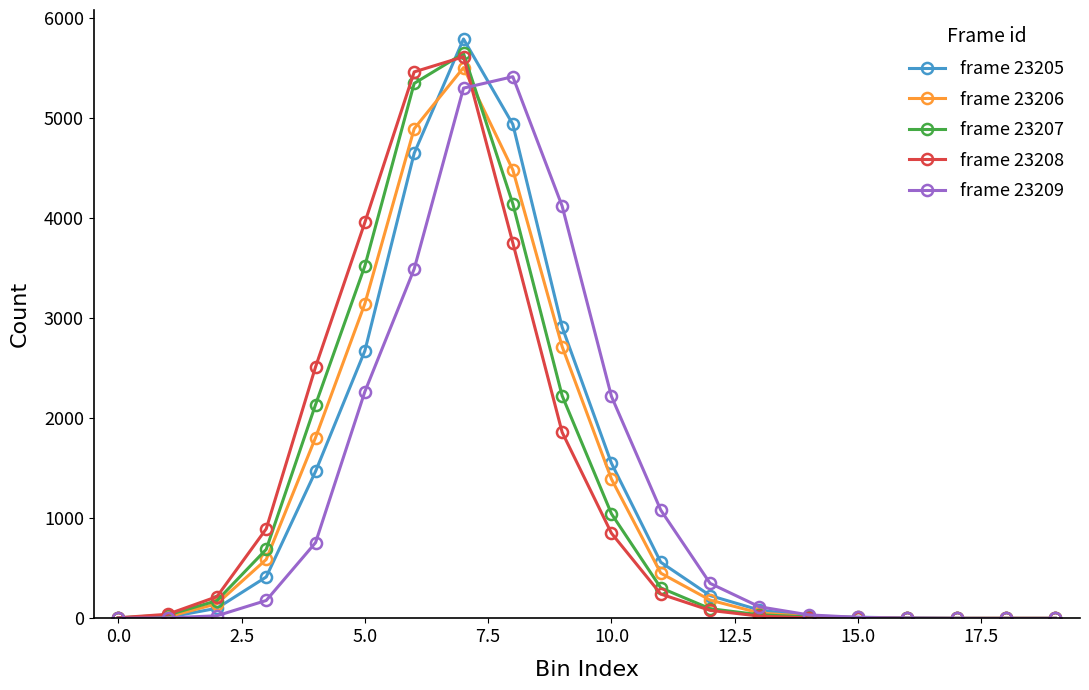

What is the average value of the frame 23205 series?

1271